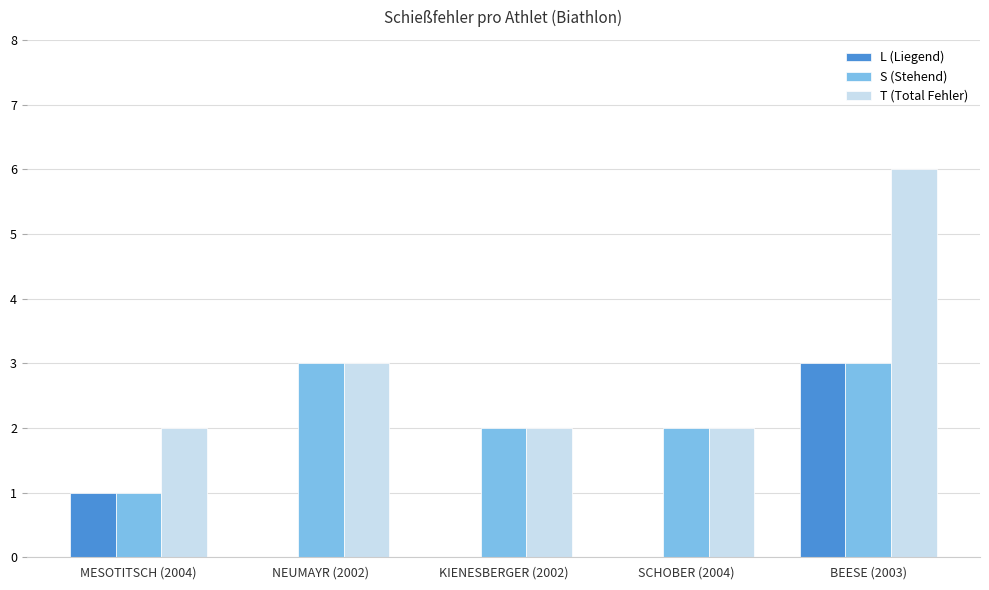

What value does the T (Total Fehler) series have at NEUMAYR (2002)?

3